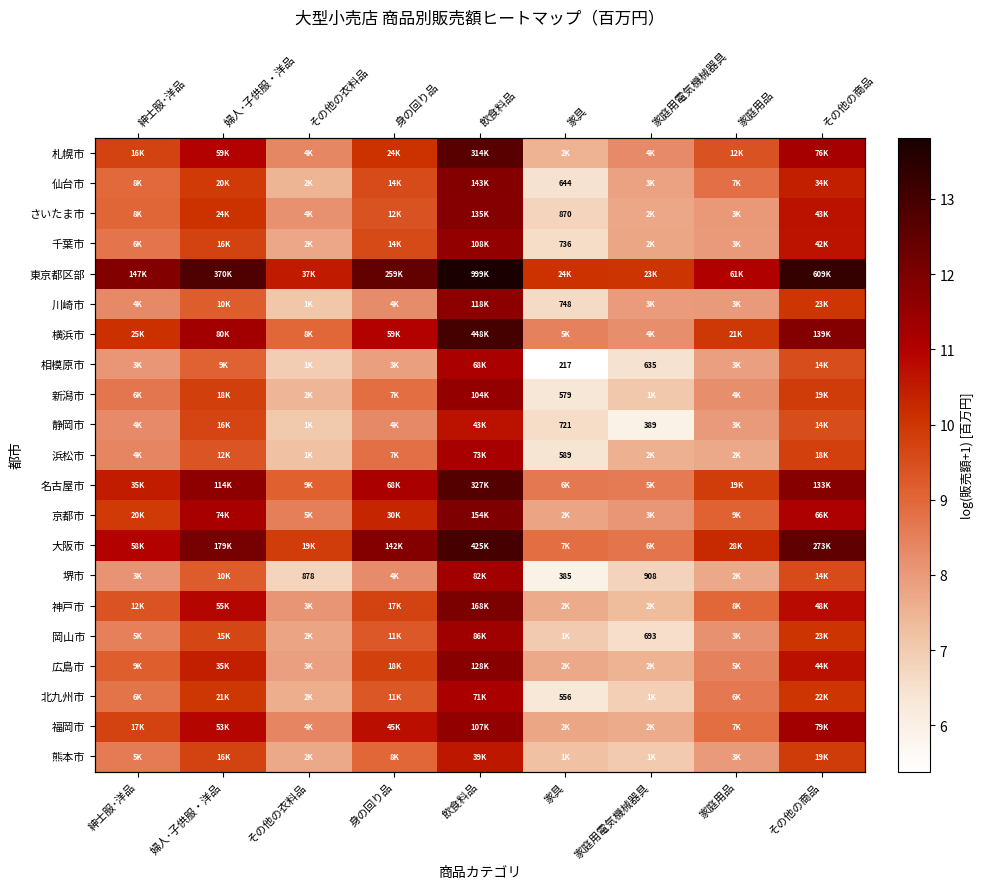

At how many categories does at least one series exceed 8?

9